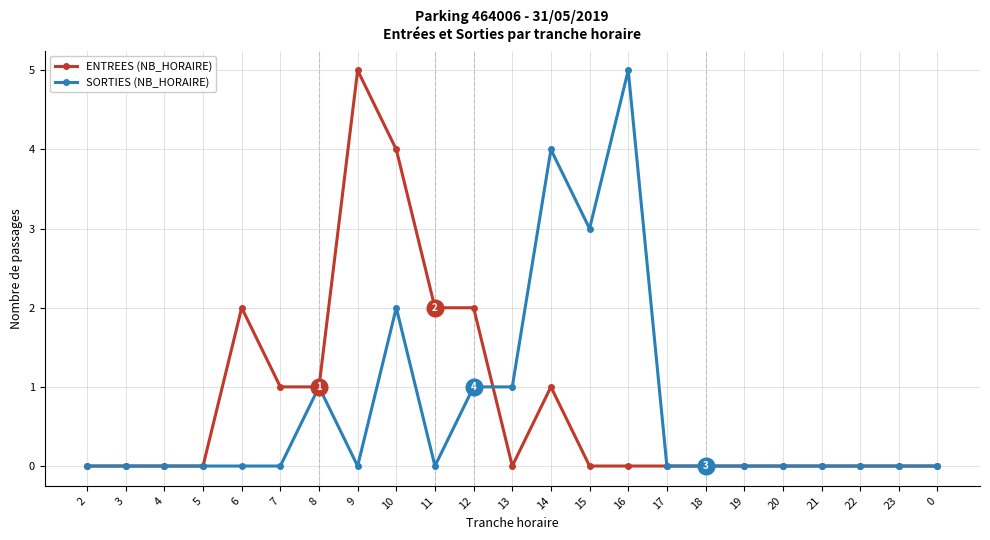

What is the label of the 11th point from the left?

12